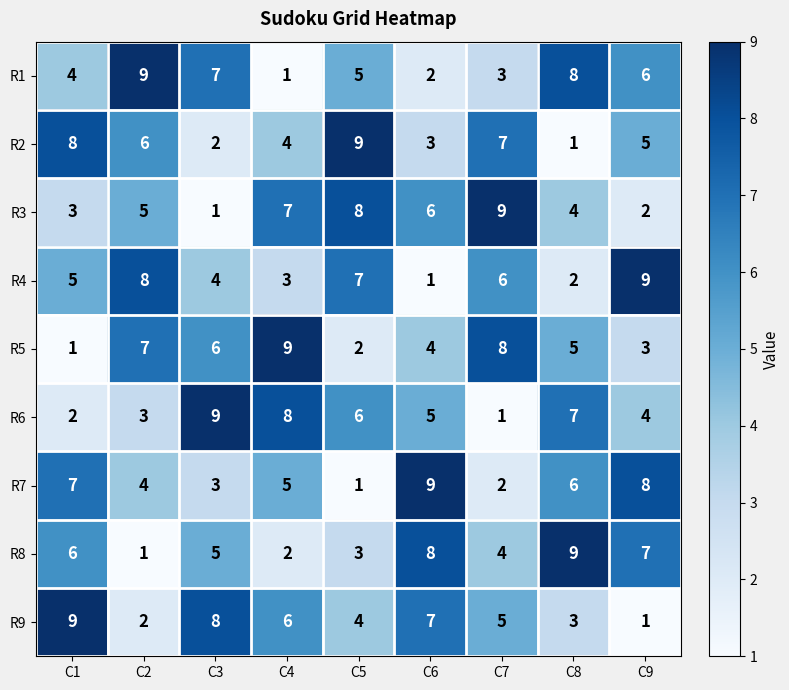

How many R5 values are between 3 and 7?

5